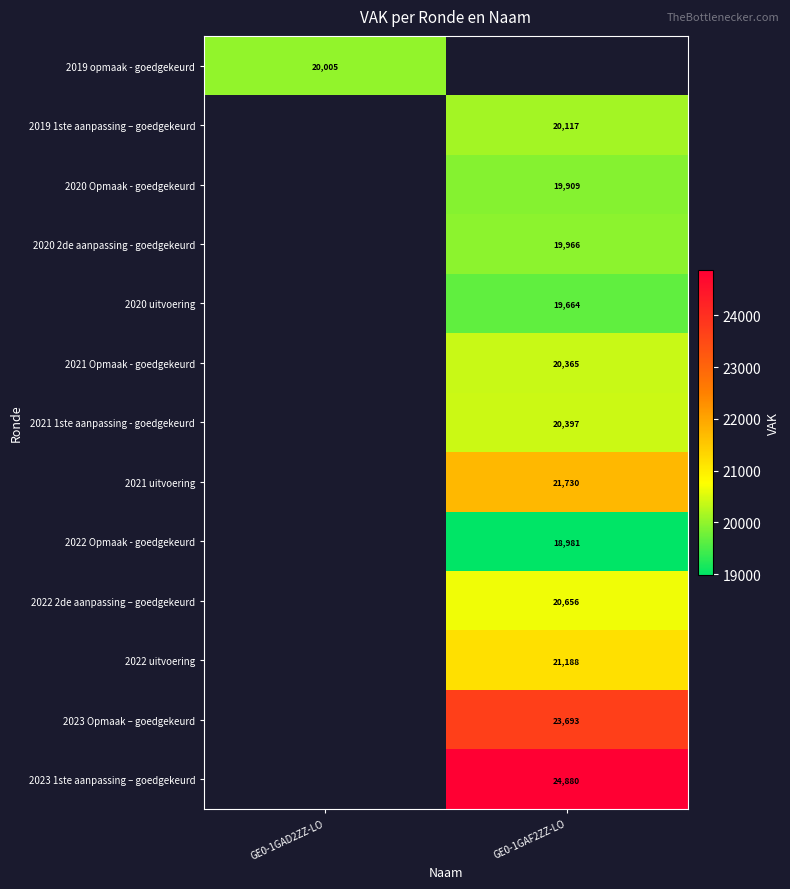

At how many categories does at least one series exceed 20610?

1